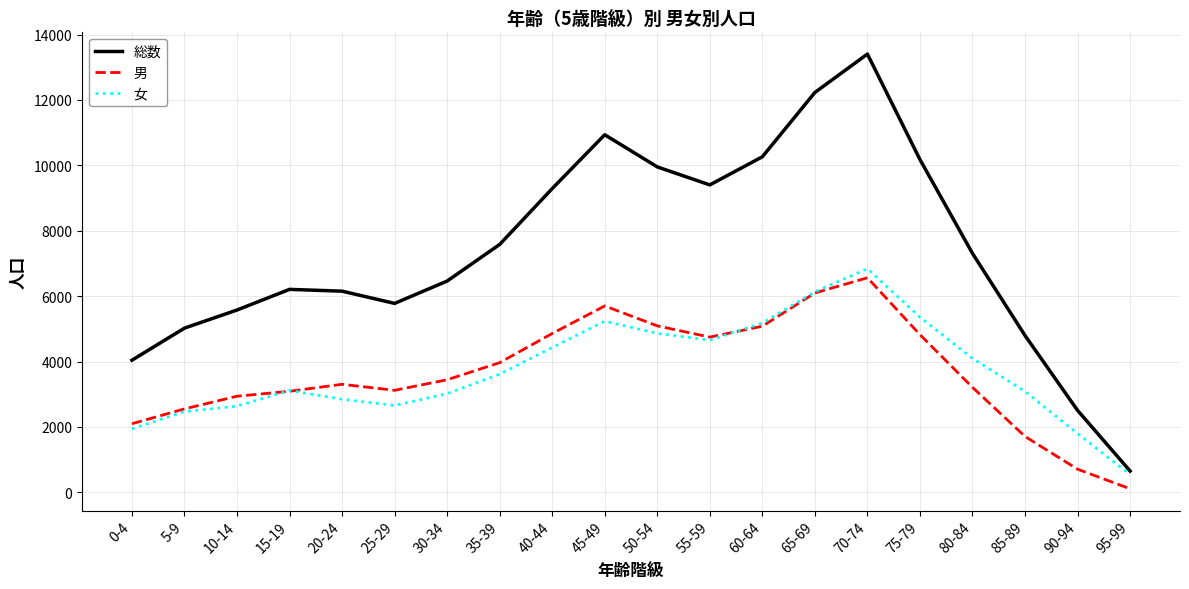

How many distinct data groups are displayed?

3